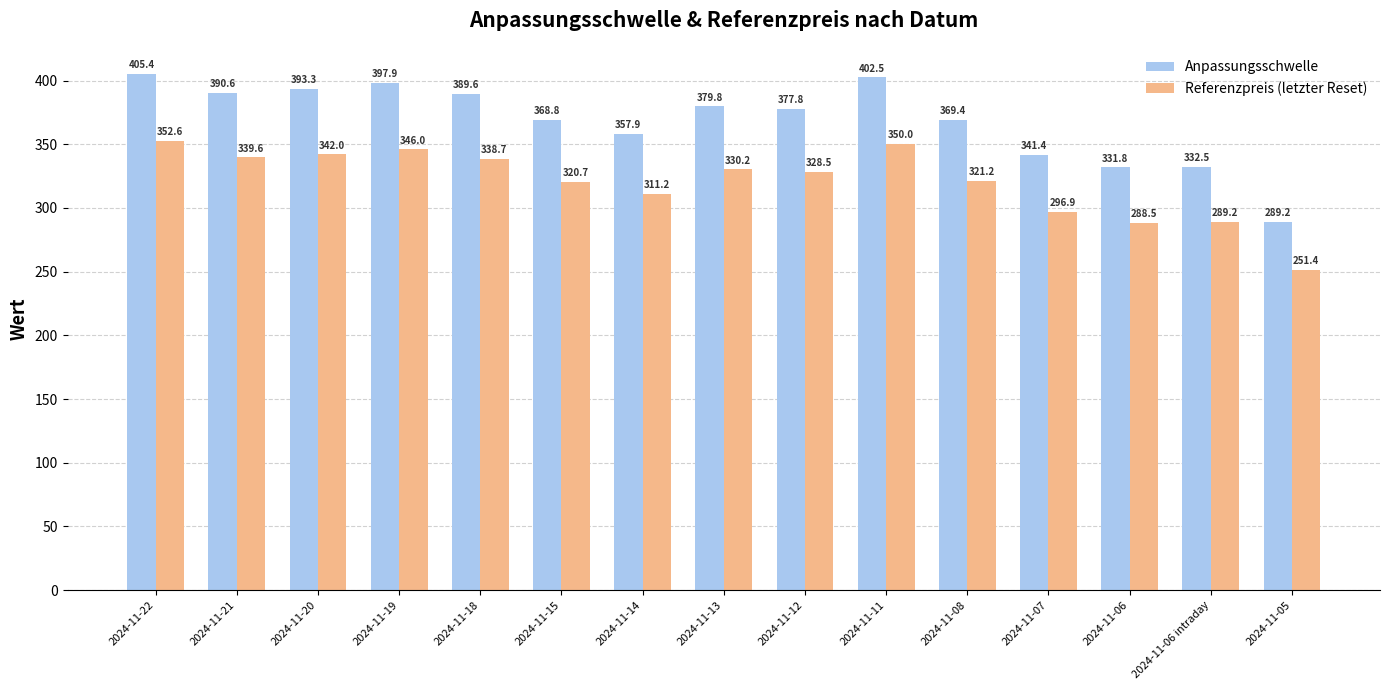

True or false: Anpassungsschwelle has a value of 405.4 at 2024-11-22.

True